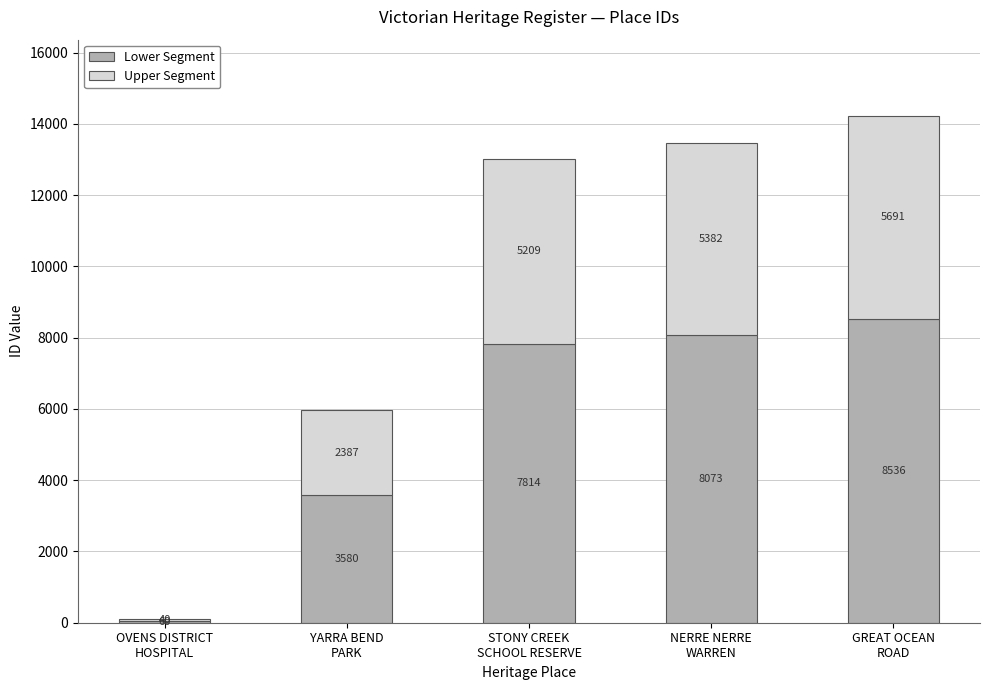

What is the highest value of the Lower Segment series?

8536.8